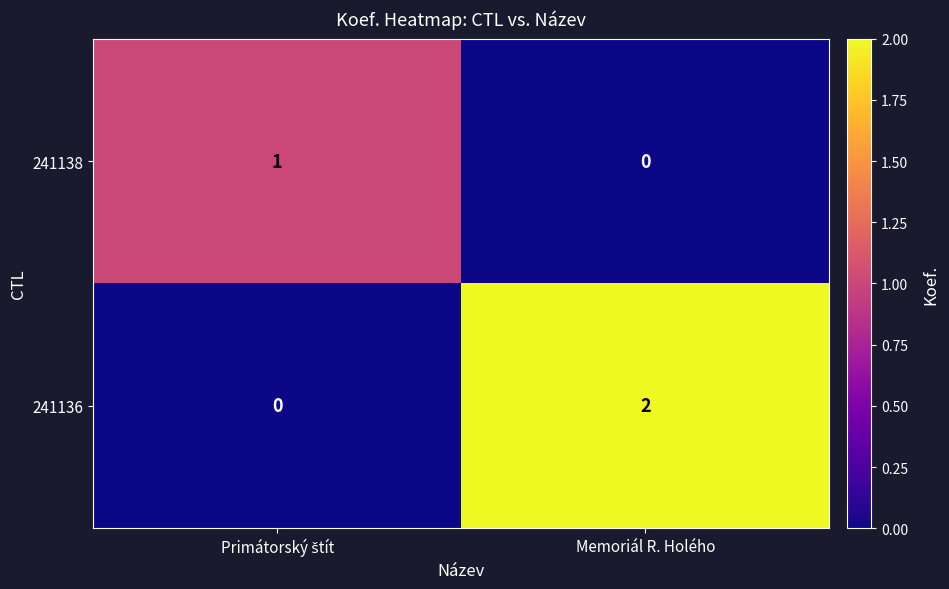

Is the value of 241136 at Memoriál R. Holého greater than the value of 241138 at Memoriál R. Holého?

Yes